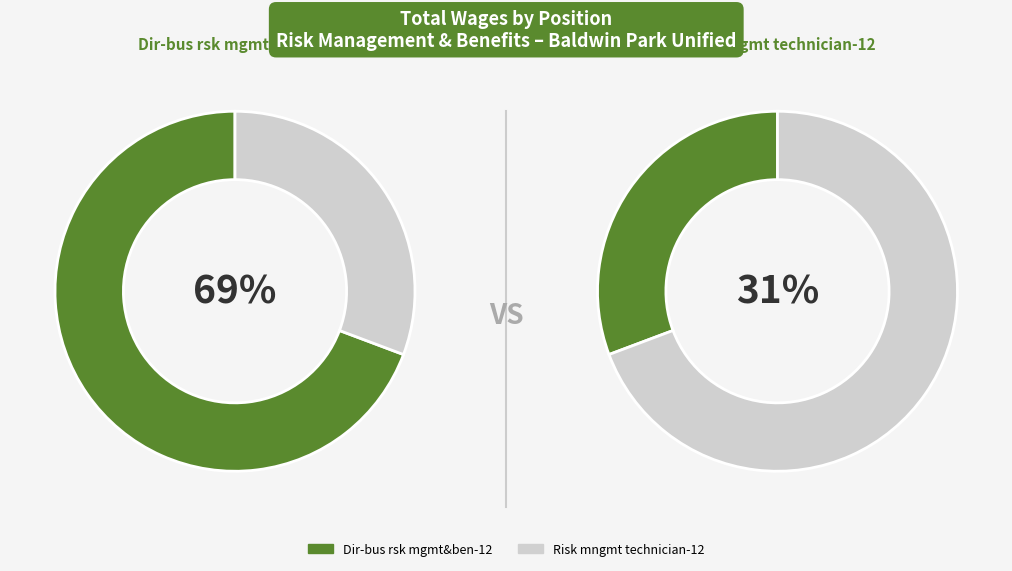

The Risk mngmt technician-12 slice represents 31% of the pie. True or false?

True